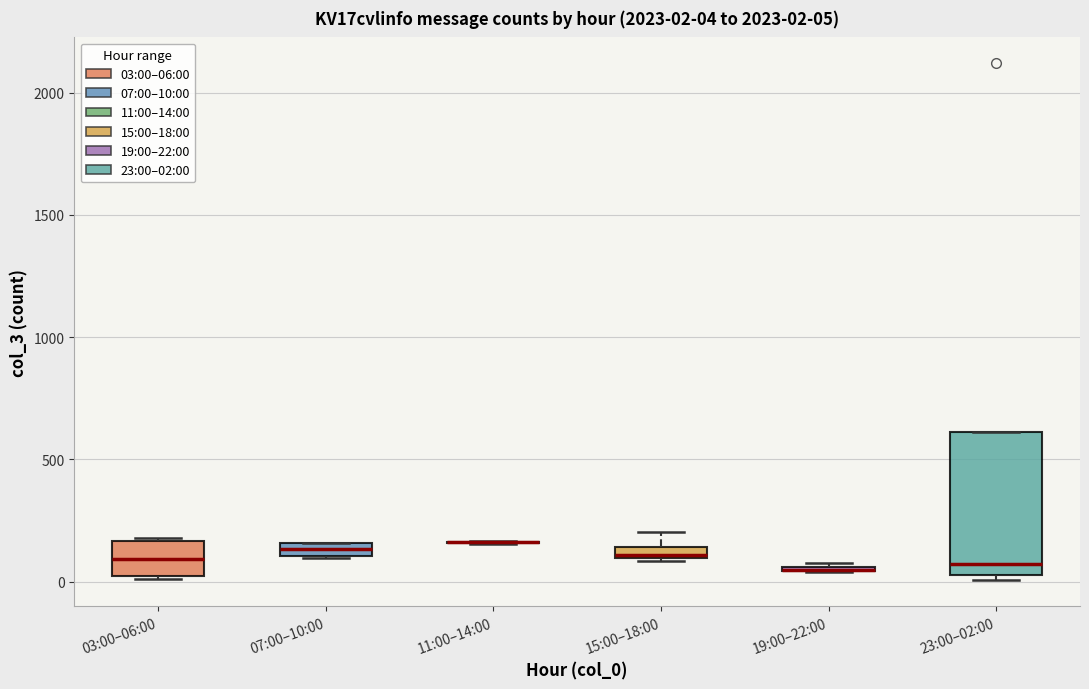

Comparing the boxes themselves (not the whiskers), which one is the tallest?

23:00–02:00